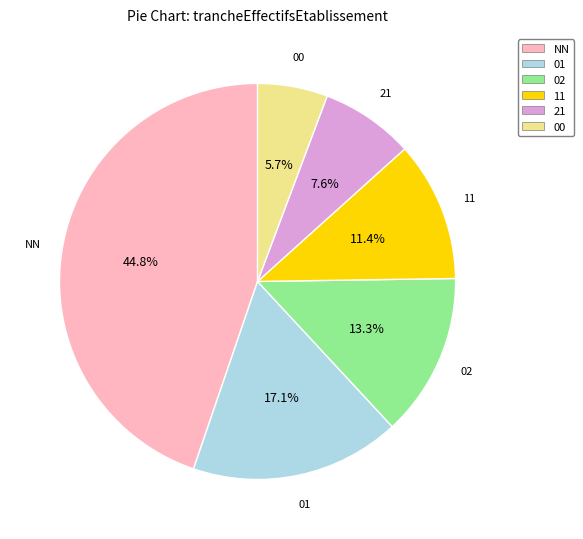

Which category has the smallest portion of the pie?

00